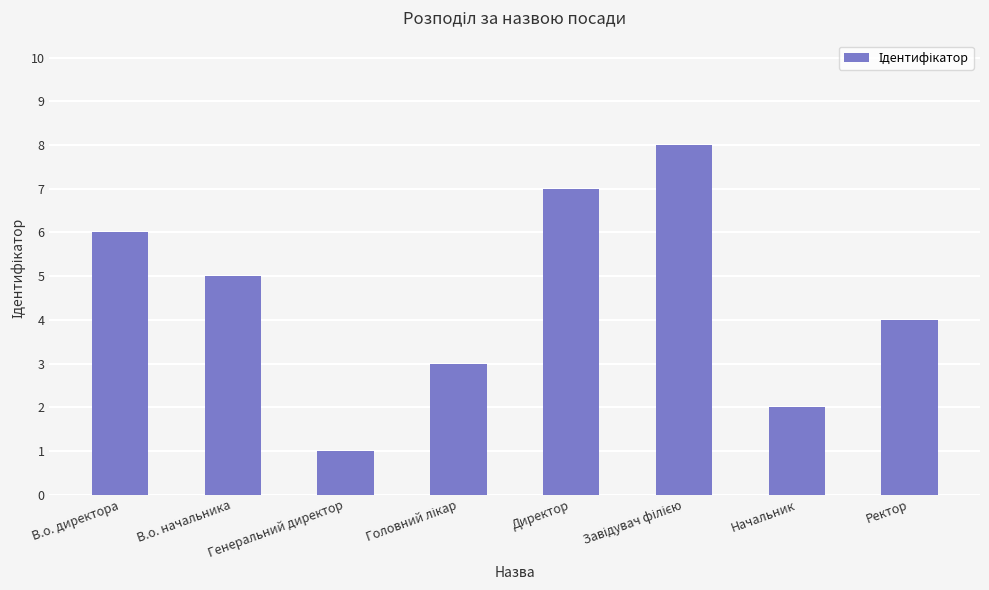

Reading right to left, list all the values displayed in this chart.

4	2	8	7	3	1	5	6